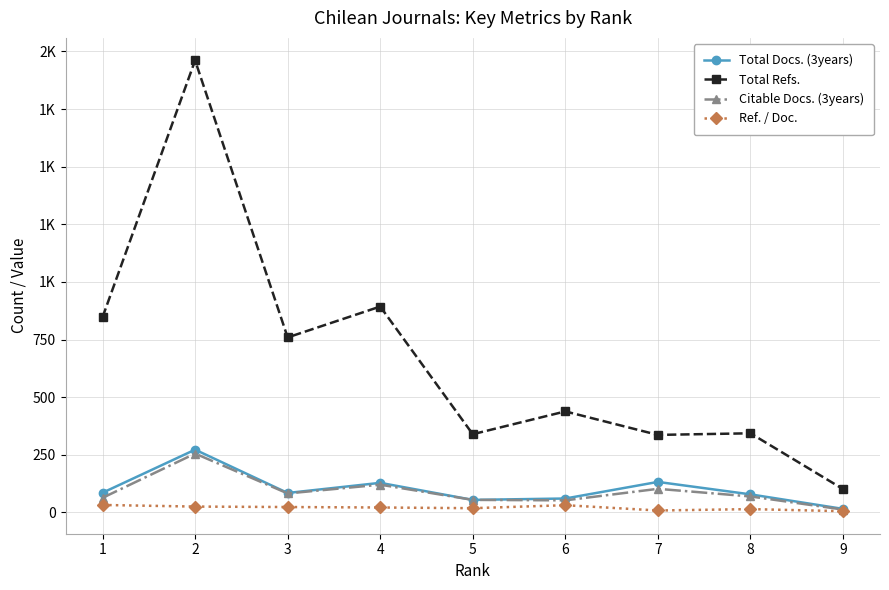

Rank the series at 1 from highest to lowest value.

Total Refs., Total Docs. (3years), Citable Docs. (3years), Ref. / Doc.